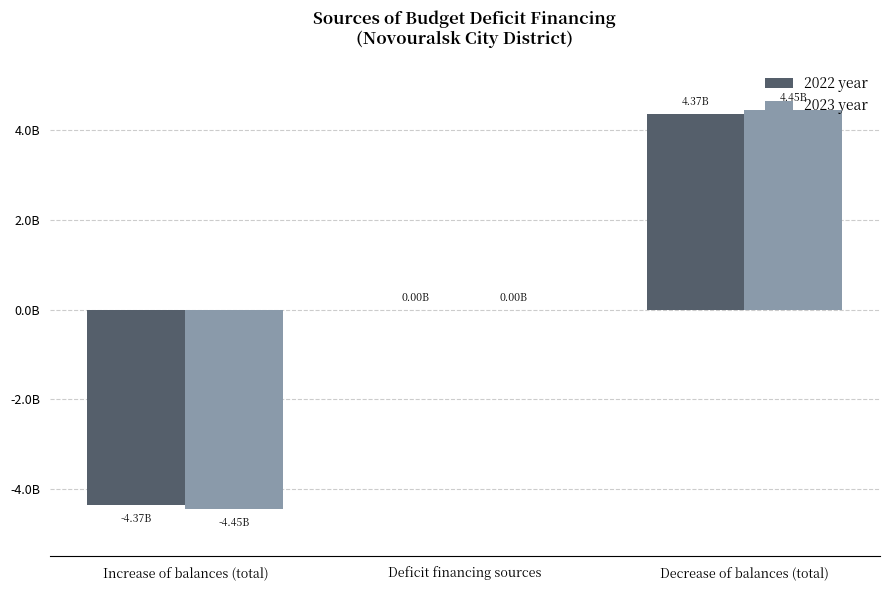

True or false: 2023 year has a value of 4454804041.4 at Decrease of balances (total).

True